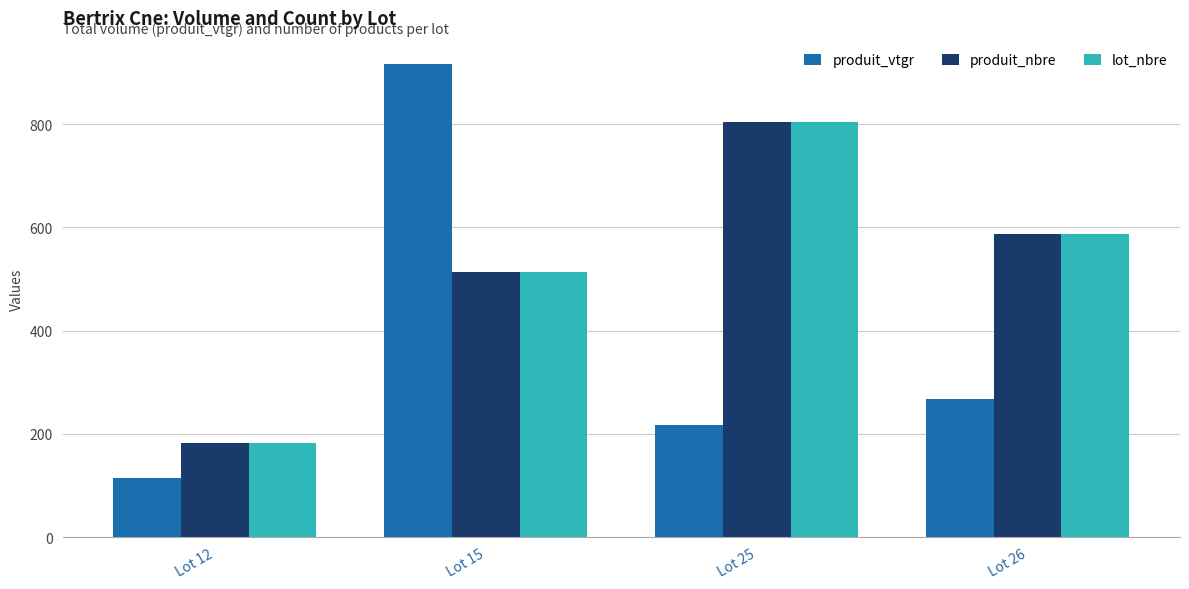

What is the maximum value shown in the chart?

915.6